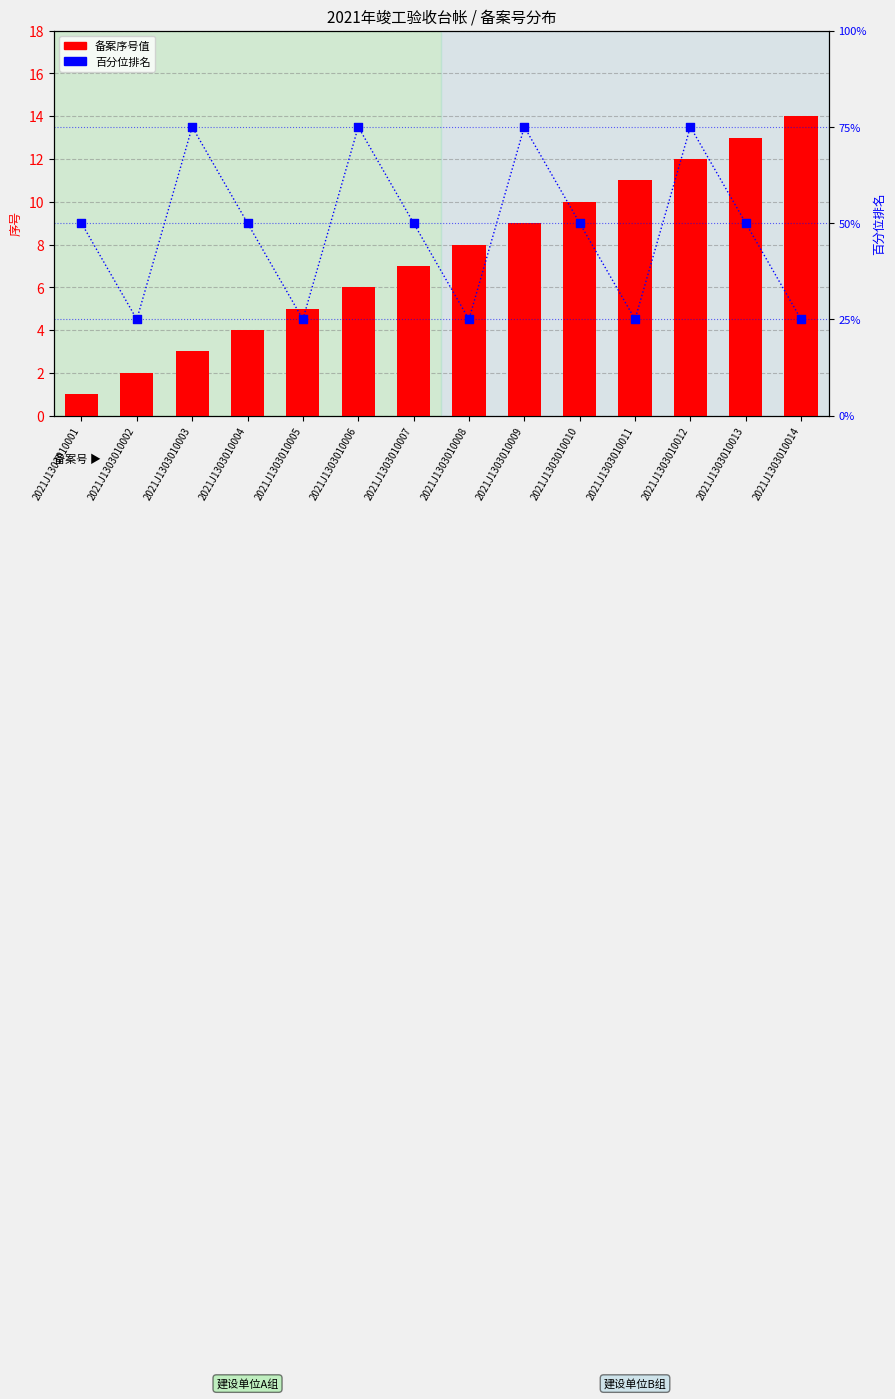

At how many categories does at least one series exceed 39?

9